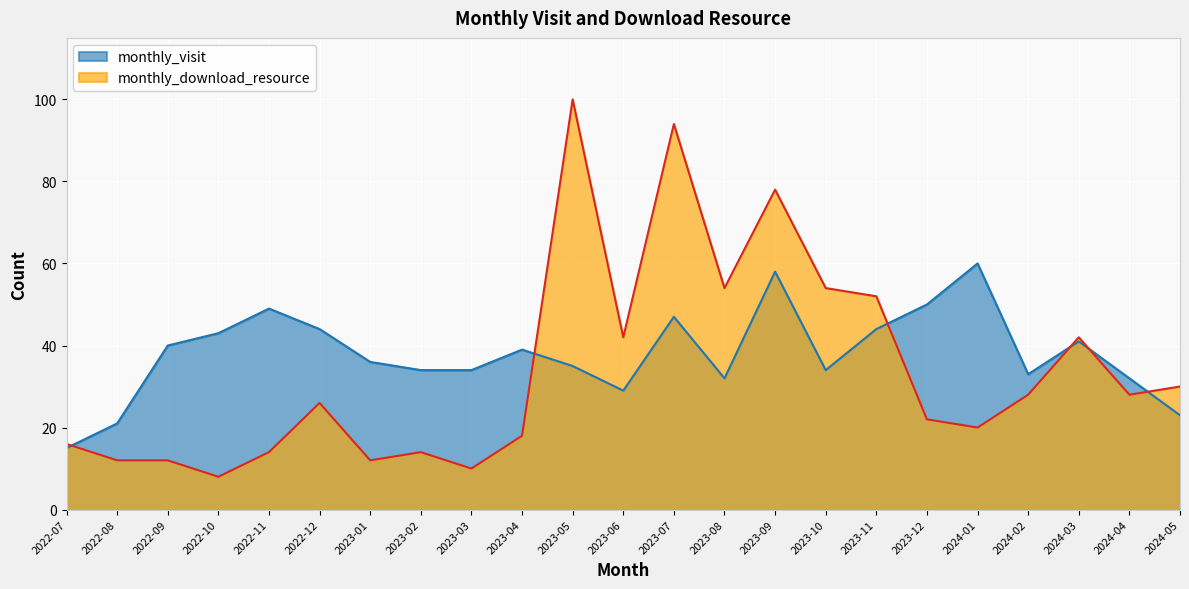

What is the spread (max minus min) of values at 2023-10?

20